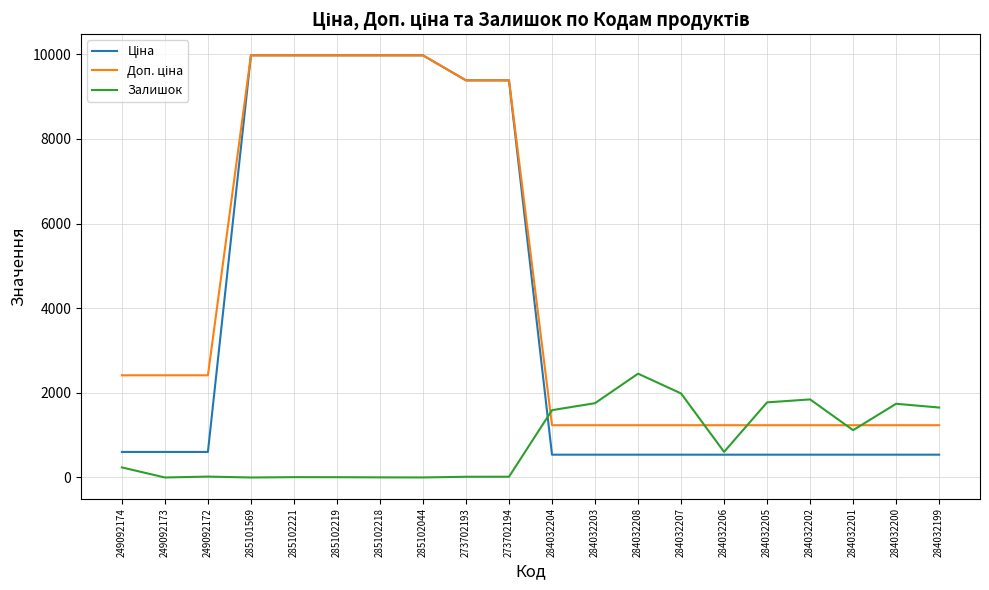

What is the difference between the highest and lowest values at 284032199?

1114.0